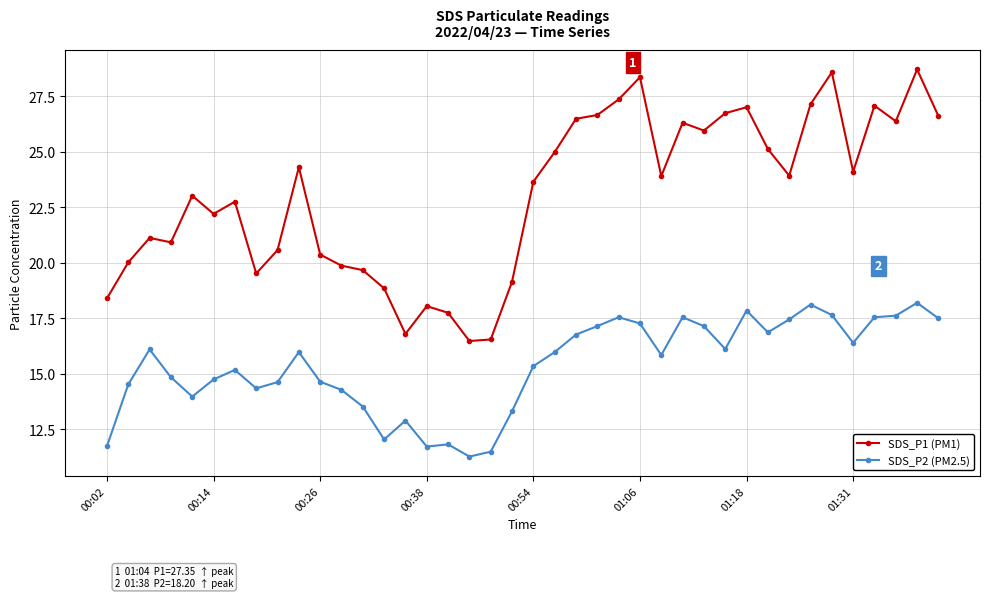

Which series has the largest total across all categories?

SDS_P1 (PM1)